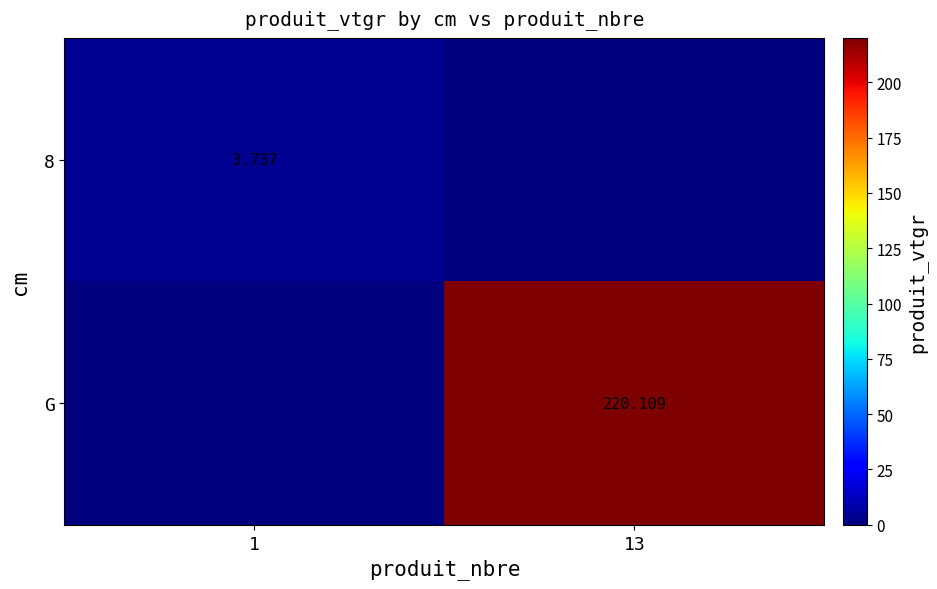

List the series in order of their overall mean, highest first.

G, 8